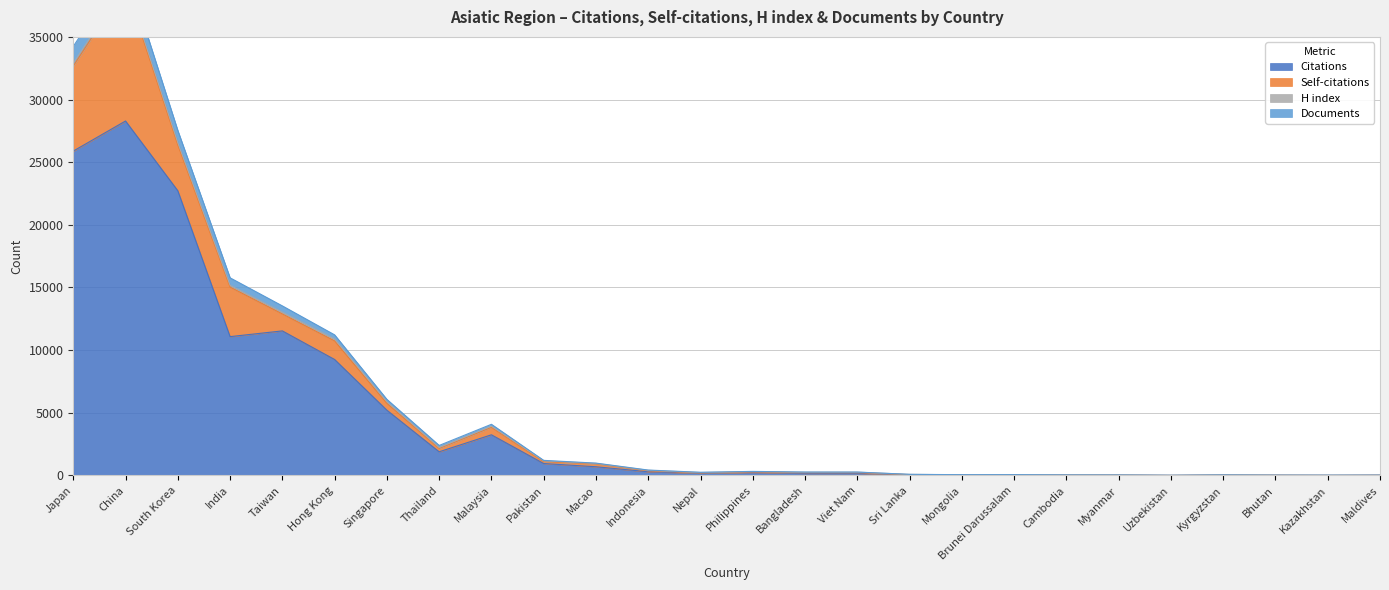

What is the label of the 15th point from the right?

Indonesia